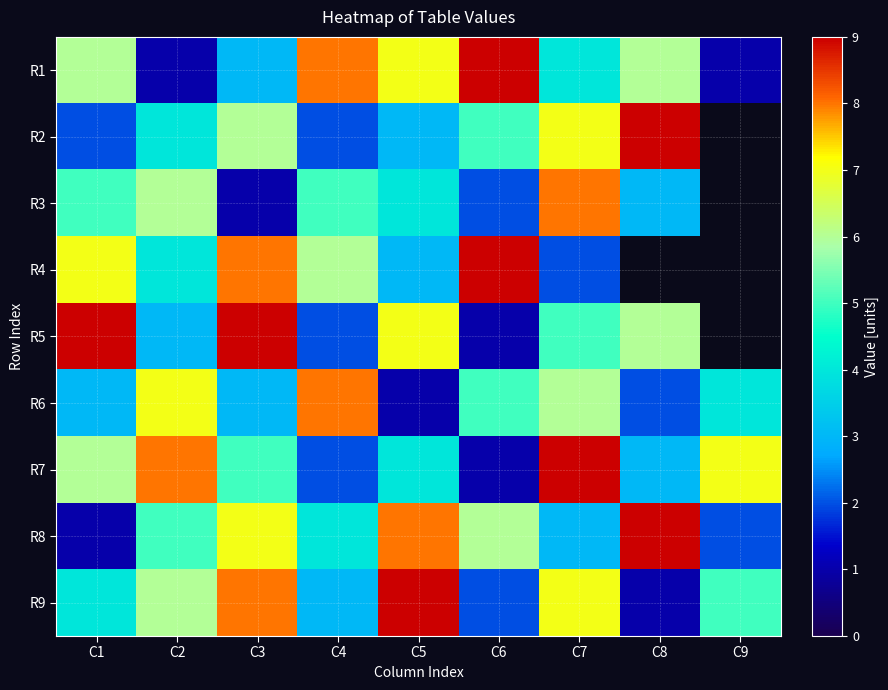

What is the spread (max minus min) of values at C9?

6.0